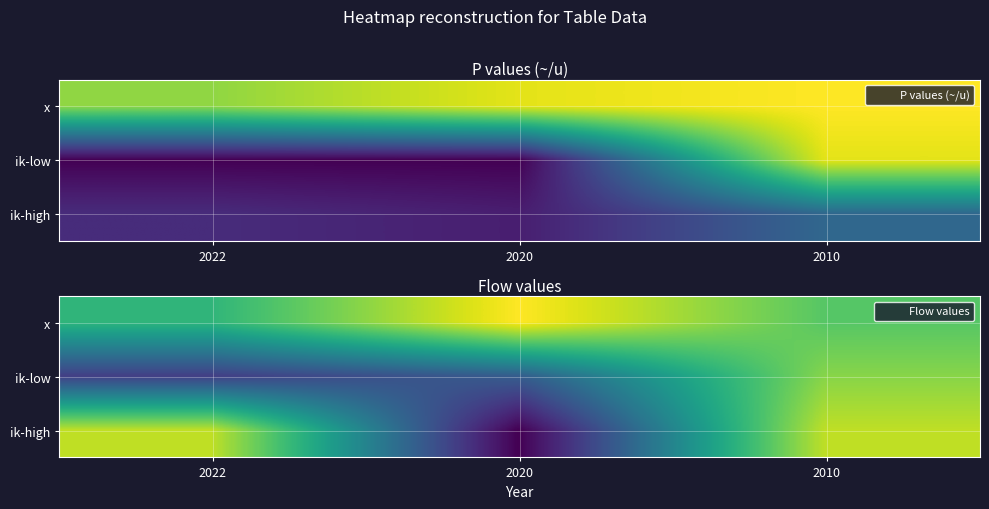

How many data points does each series have?

3